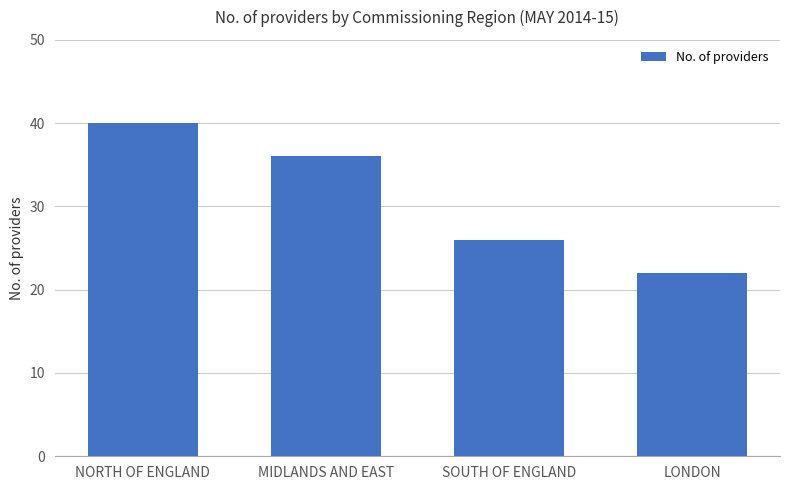

What is the label of the 3rd bar from the left?

SOUTH OF ENGLAND